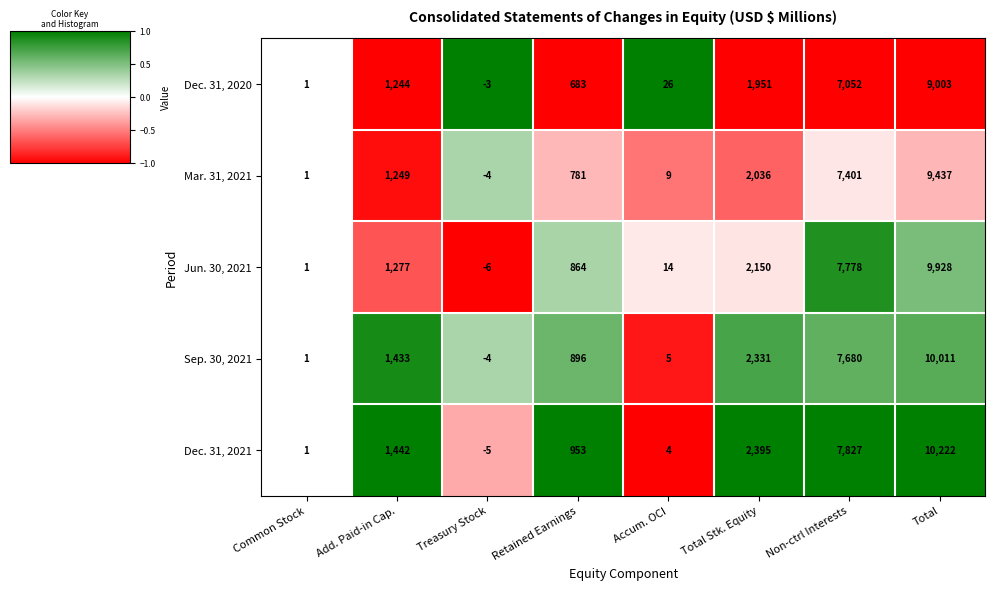

List the labels in order of Dec. 31, 2020 value, largest first.

Total, Non-ctrl Interests, Total Stk. Equity, Add. Paid-in Cap., Retained Earnings, Accum. OCI, Common Stock, Treasury Stock